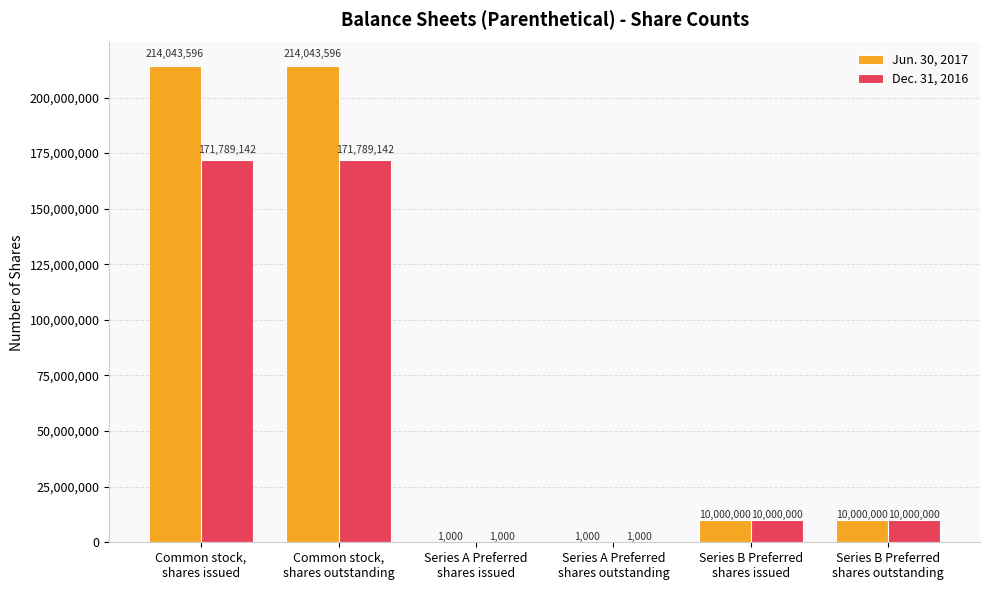

What value does the Jun. 30, 2017 series have at Series A Preferred
shares outstanding, to the nearest 100?

1000